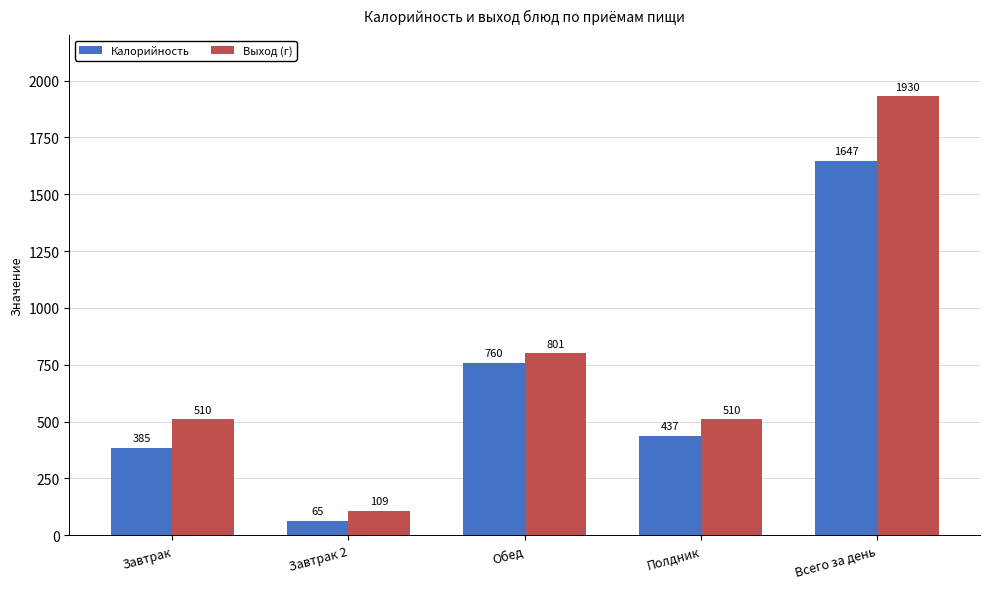

How many data points in Калорийность are less than 437?

2